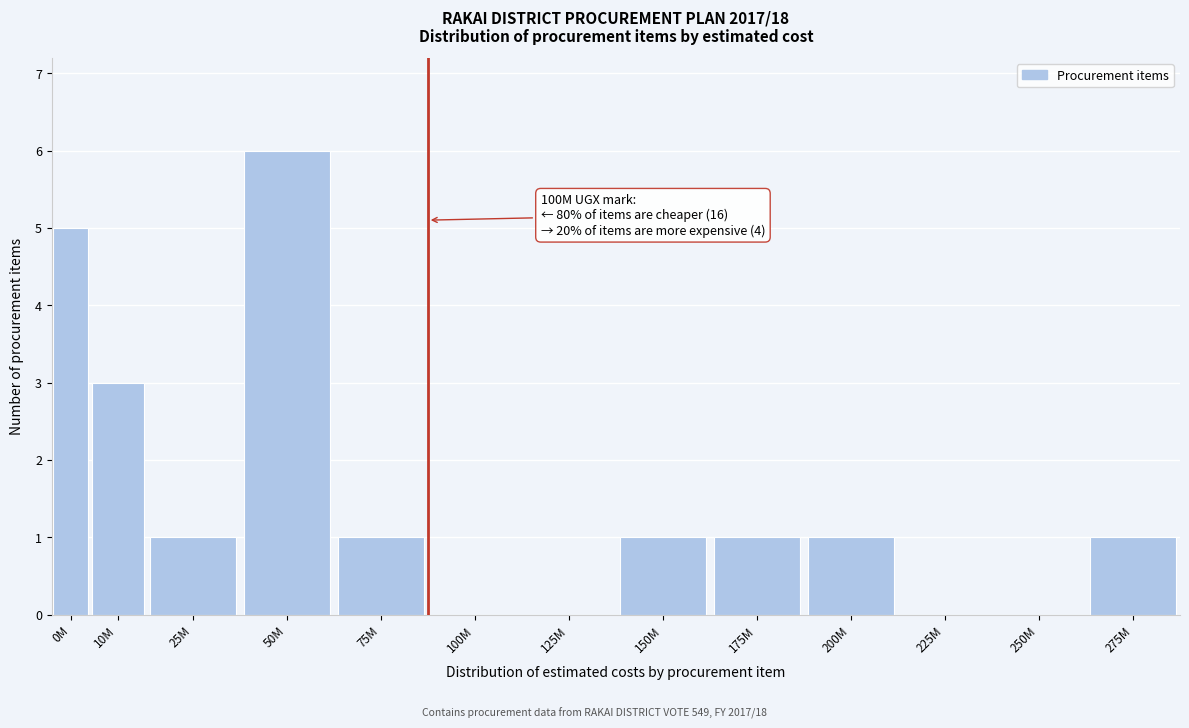

Reading right to left, transcribe all the data shown in this chart.

275M=1	250M=0	225M=0	200M=1	175M=1	150M=1	125M=0	100M=0	75M=1	50M=6	25M=1	10M=3	0M=5